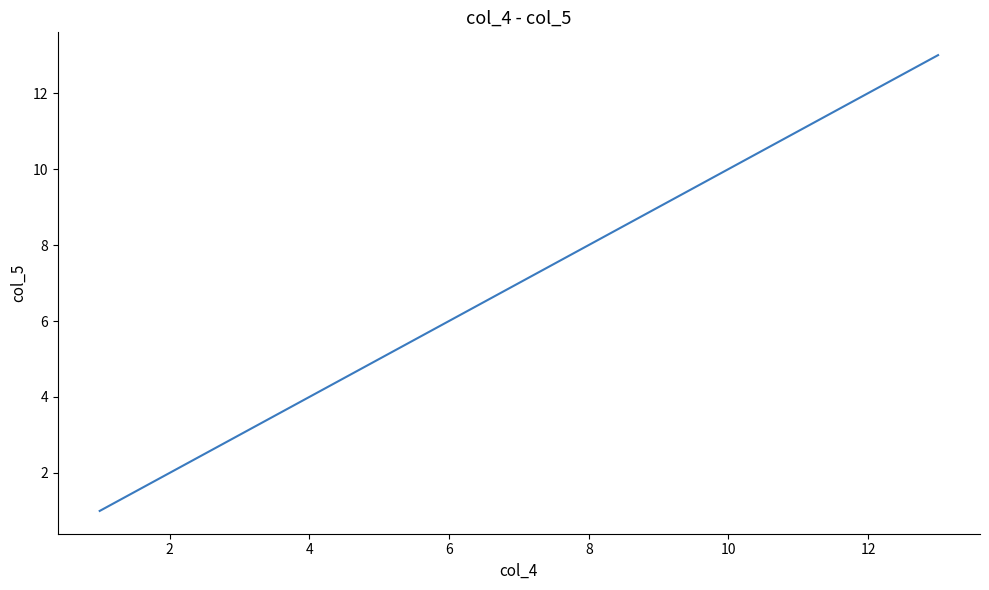

What is the greatest value displayed?

13